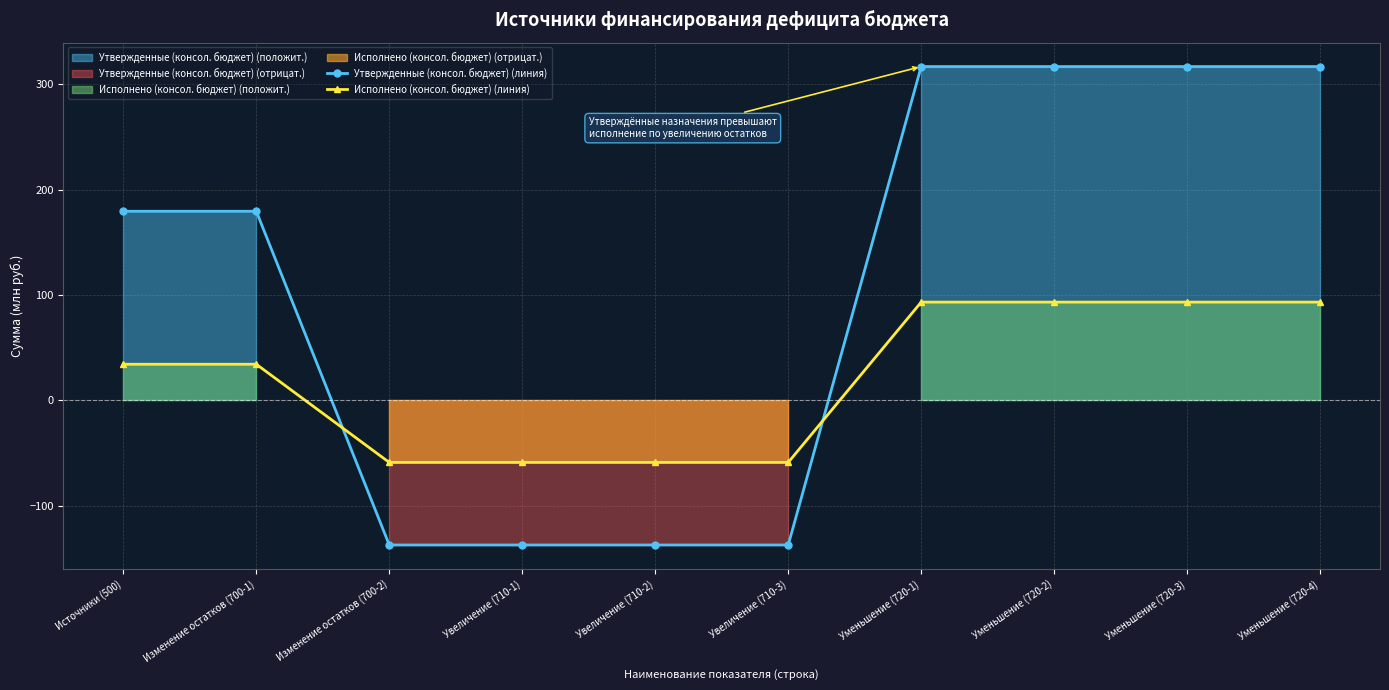

Reading left to right, list all the values displayed in this chart.

Утвержденные (консол. бюджет) (линия): 179.5	179.5	-137.4	-137.4	-137.4	-137.4	316.9	316.9	316.9	316.9
Исполнено (консол. бюджет) (линия): 34.2	34.2	-59.0	-59.0	-59.0	-59.0	93.2	93.2	93.2	93.2